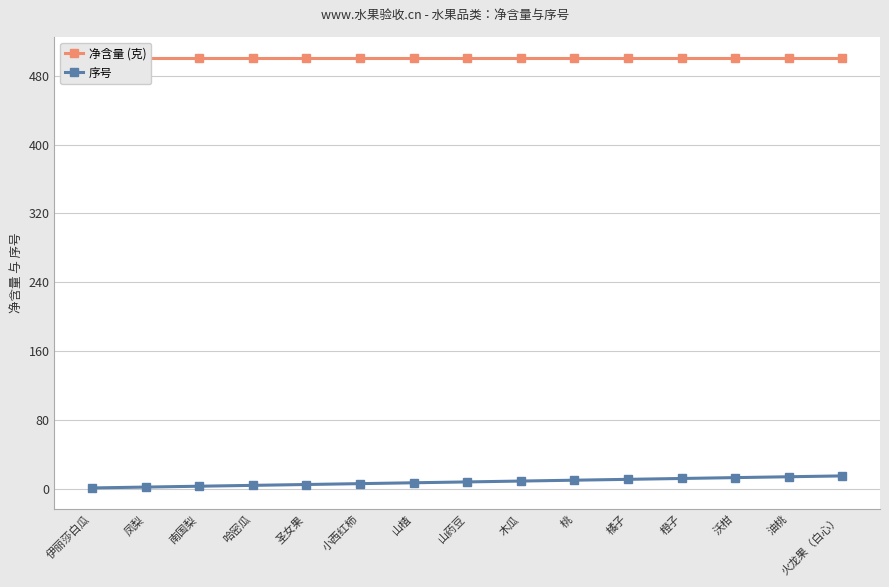

True or false: 序号 has a value of 7 at 山楂.

True